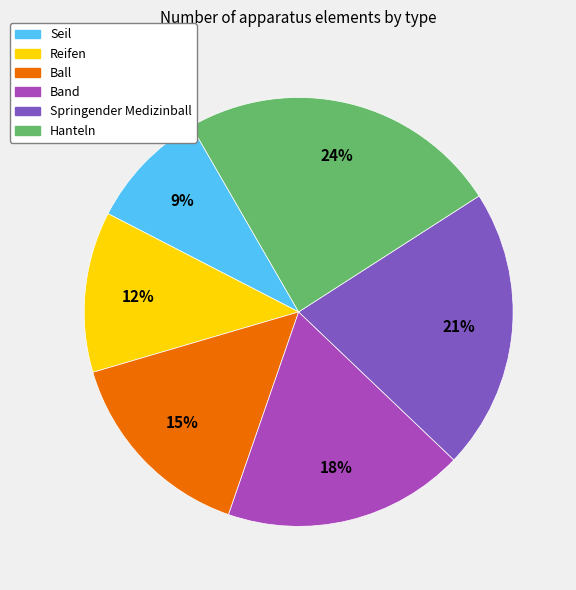

What percentage is the Springender Medizinball slice, to the nearest percent?

21%